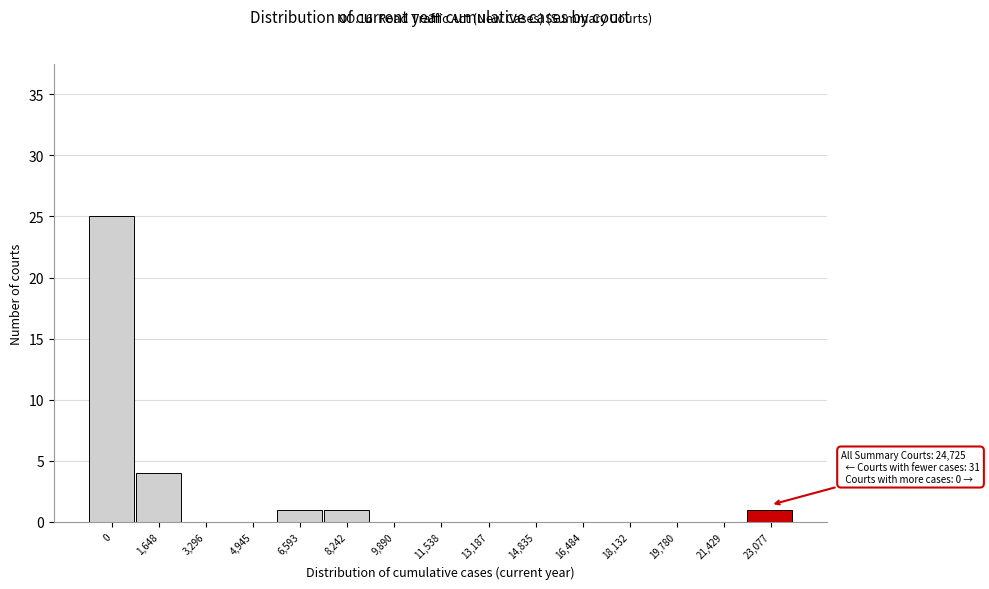

Reading left to right, list all the values displayed in this chart.

0=25	1,648=4	3,296=0	4,945=0	6,593=1	8,242=1	9,890=0	11,538=0	13,187=0	14,835=0	16,484=0	18,132=0	19,780=0	21,429=0	23,077=1